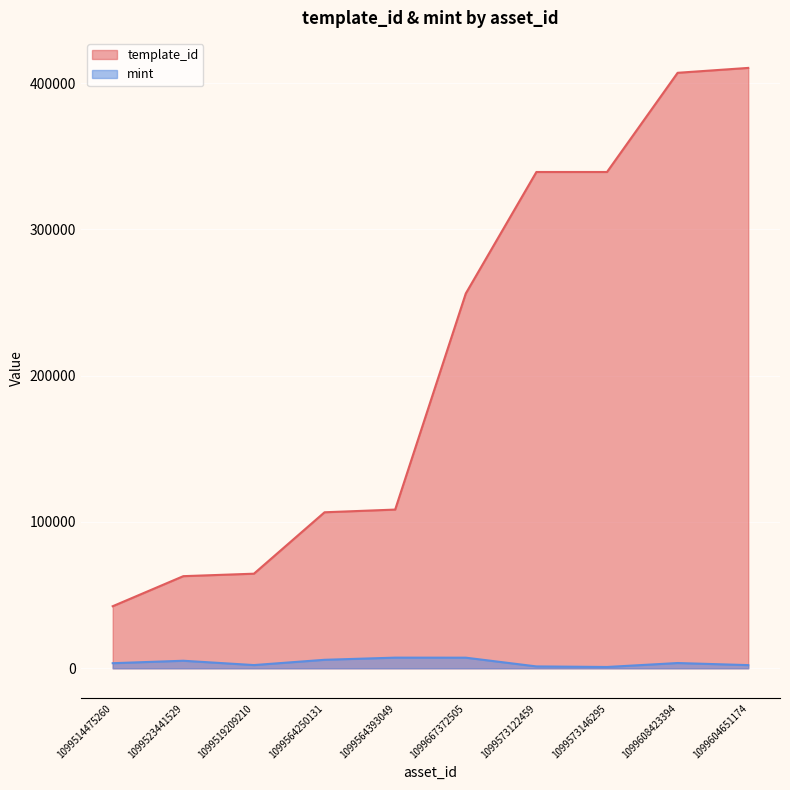

Which series changed the most between 1099519209210 and 1099564250131?

template_id